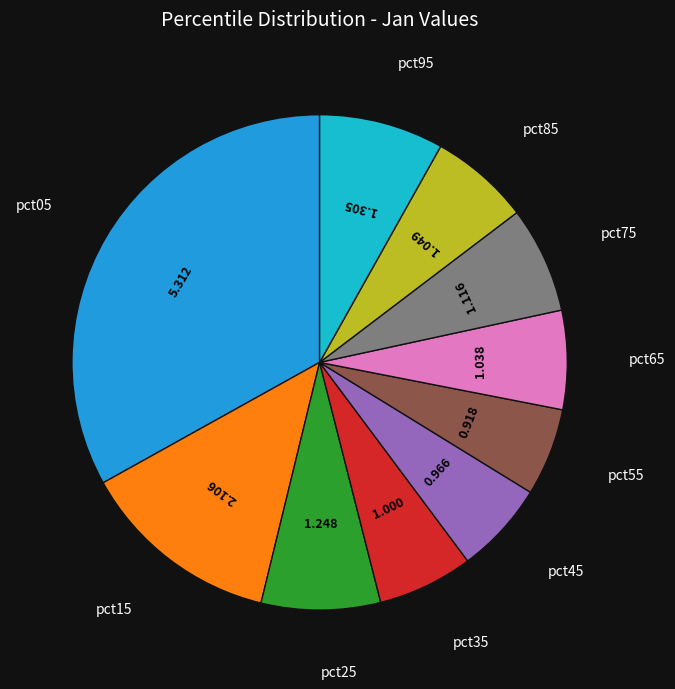

Which category has the smallest portion of the pie?

pct55